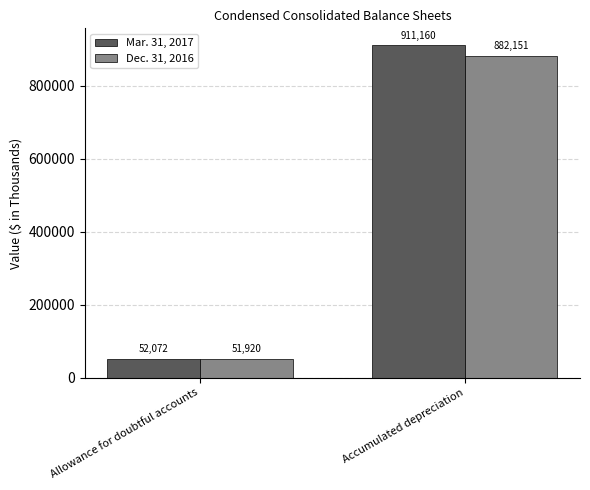

Which category has the highest value across all series?

Accumulated depreciation